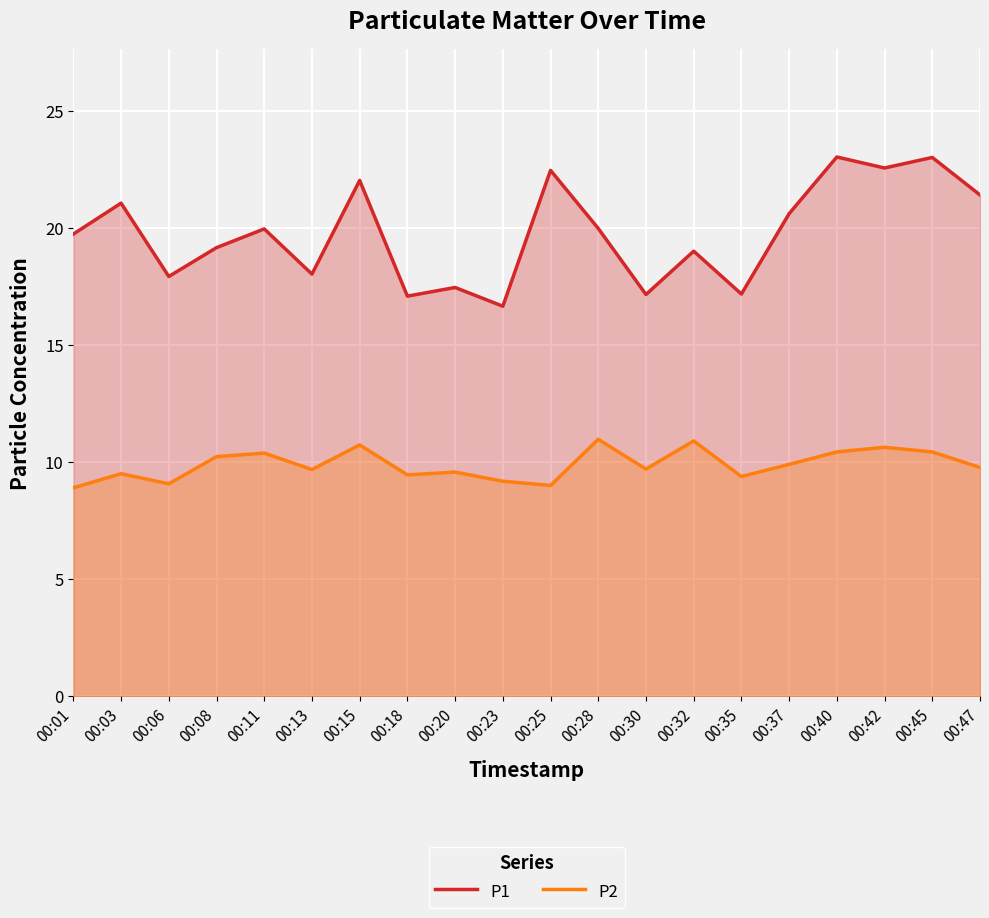

Where is the first local maximum for P1?

00:03